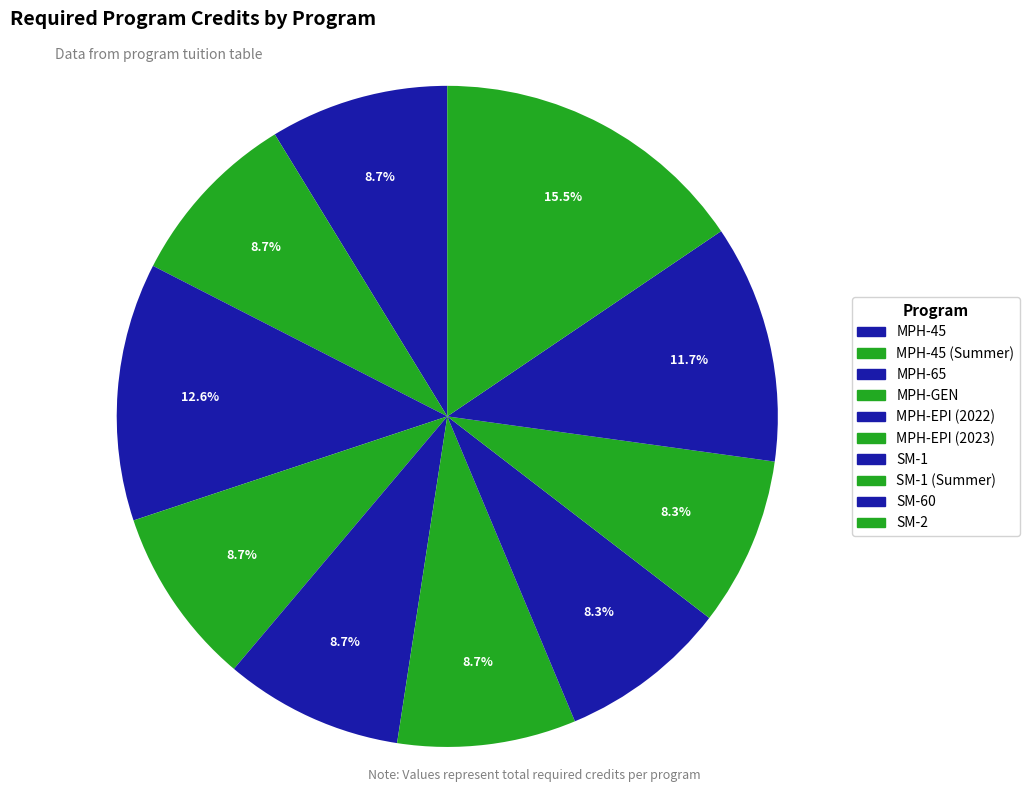

What percentage is NOT represented by SM-2?

84.5%